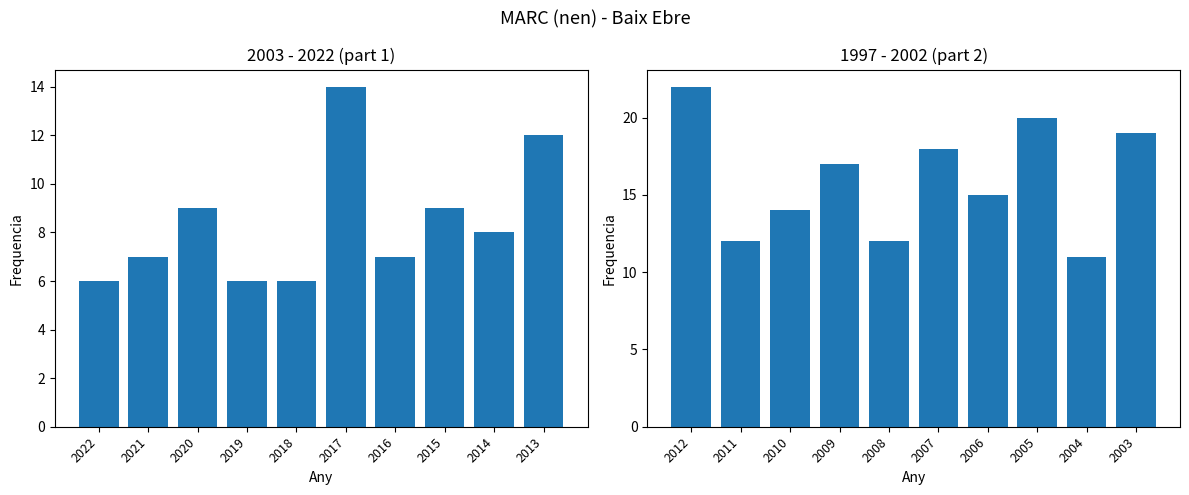

Are the bars horizontal?

No